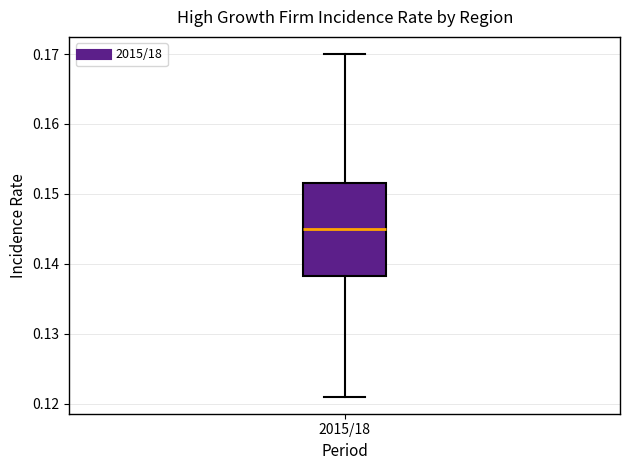

Where does the median line of the box for 2015/18 sit on the y-axis? The values are not printed on the chart, so give them approximately, as read against the axis.

0.145